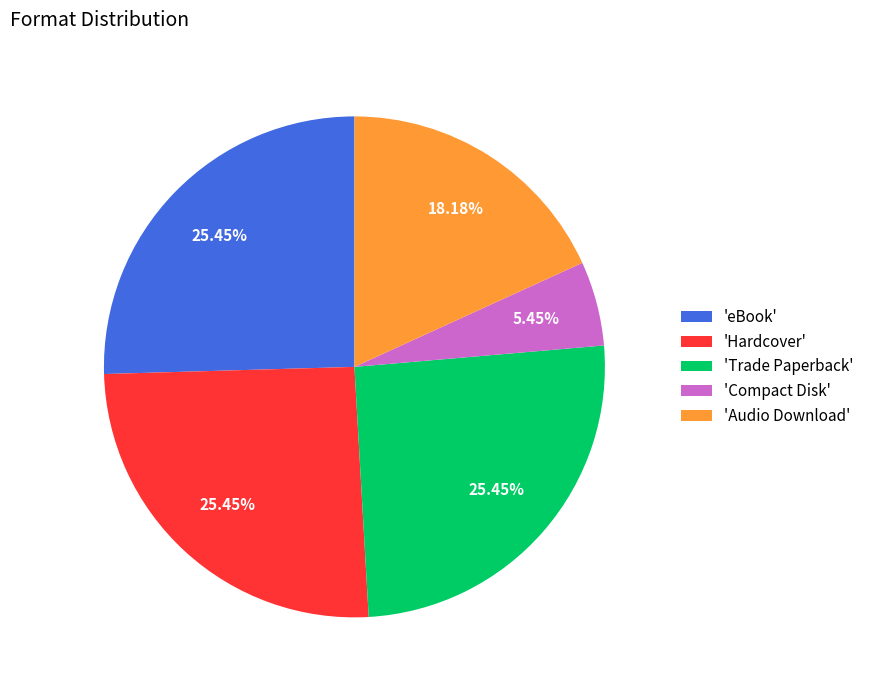

Does any single category account for the majority?

No